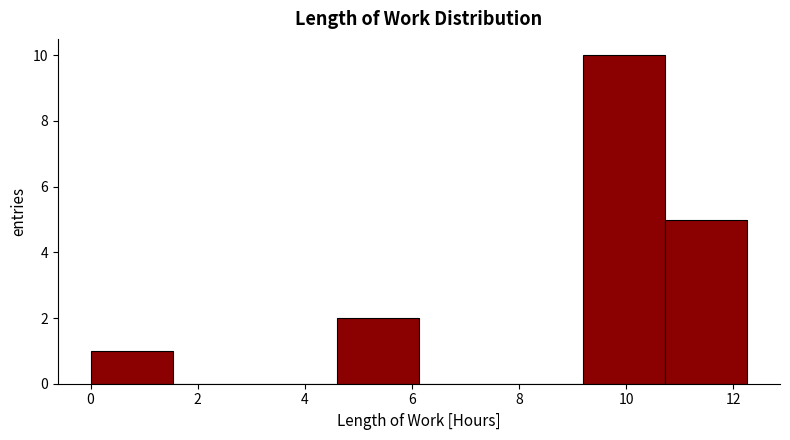

Over which range of the x-axis is the bar tallest?

9.2 to 10.8